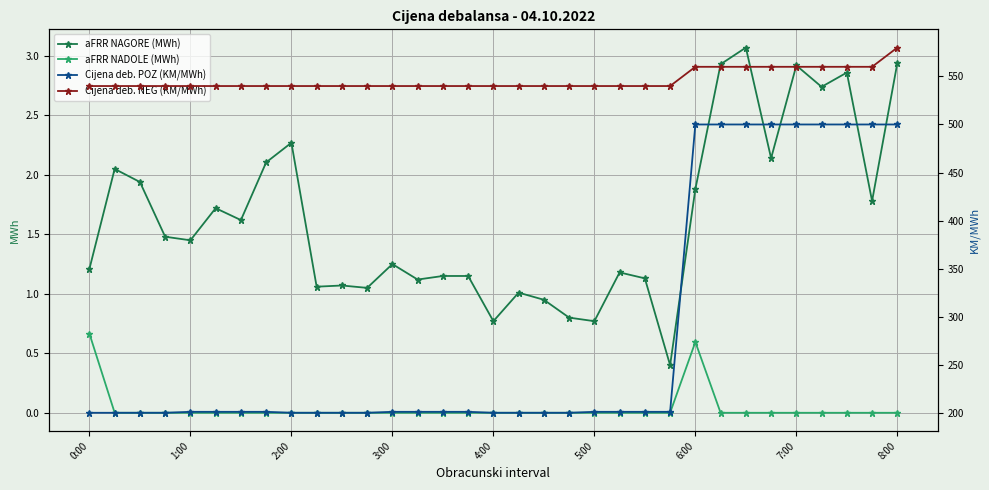

What is the value of the aFRR NAGORE (MWh) point at the 1st from the left?

1.2